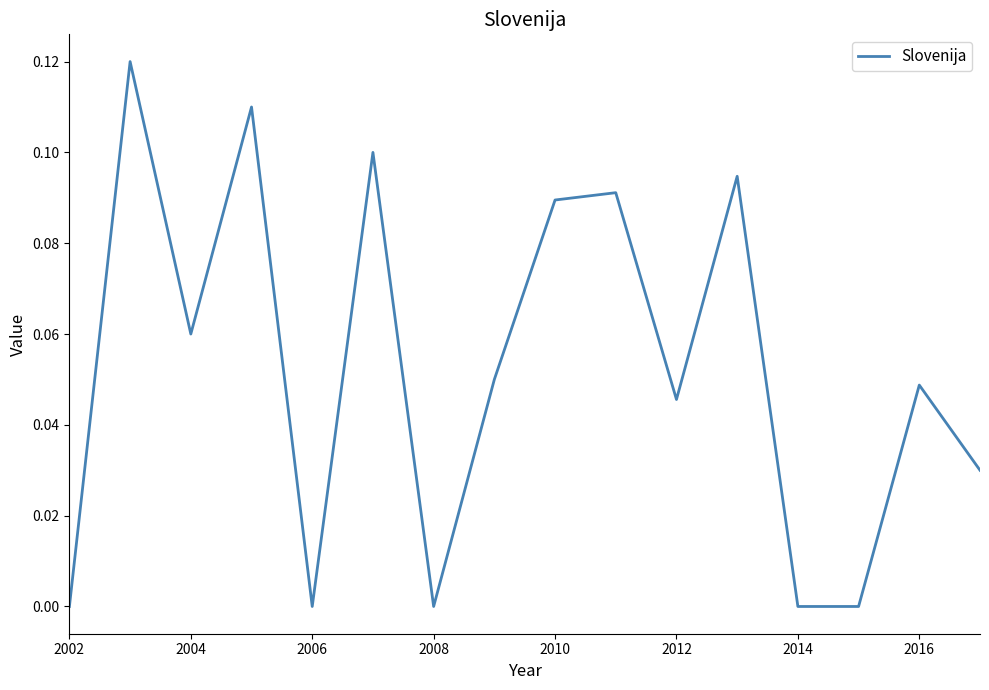

The value at 2014 is 0.0. True or false?

True